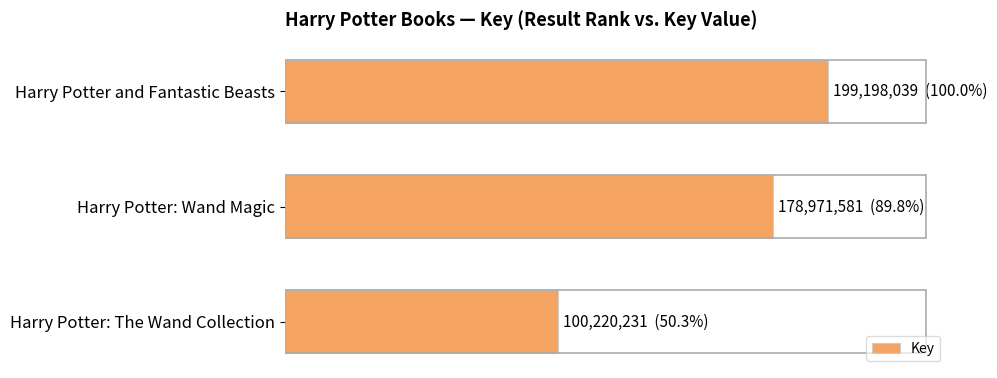

List the labels in order of value, smallest first.

Harry Potter: The Wand Collection, Harry Potter: Wand Magic, Harry Potter and Fantastic Beasts